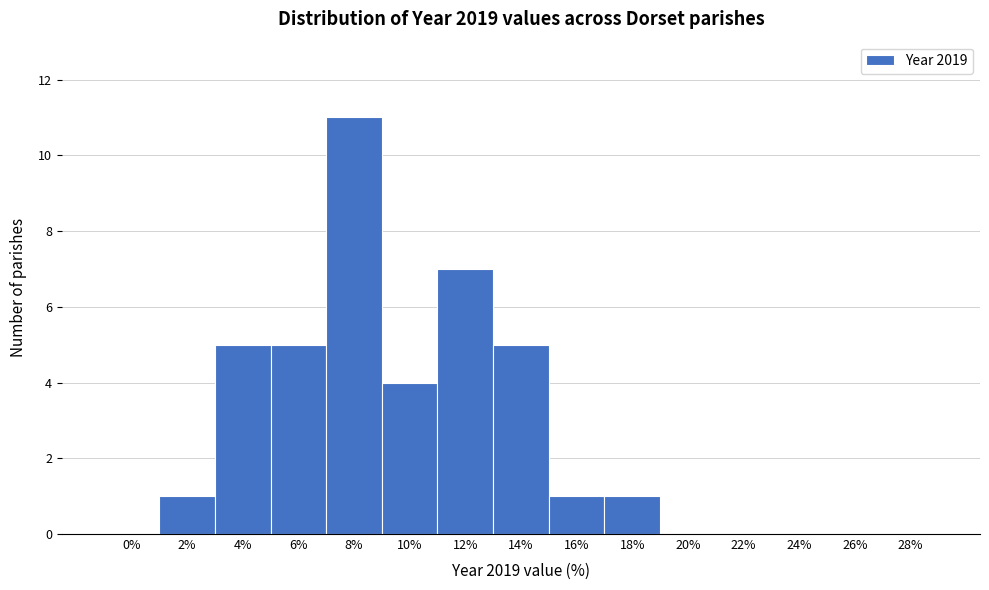

Reading left to right, transcribe all the data shown in this chart.

0%=0	2%=1	4%=5	6%=5	8%=11	10%=4	12%=7	14%=5	16%=1	18%=1	20%=0	22%=0	24%=0	26%=0	28%=0